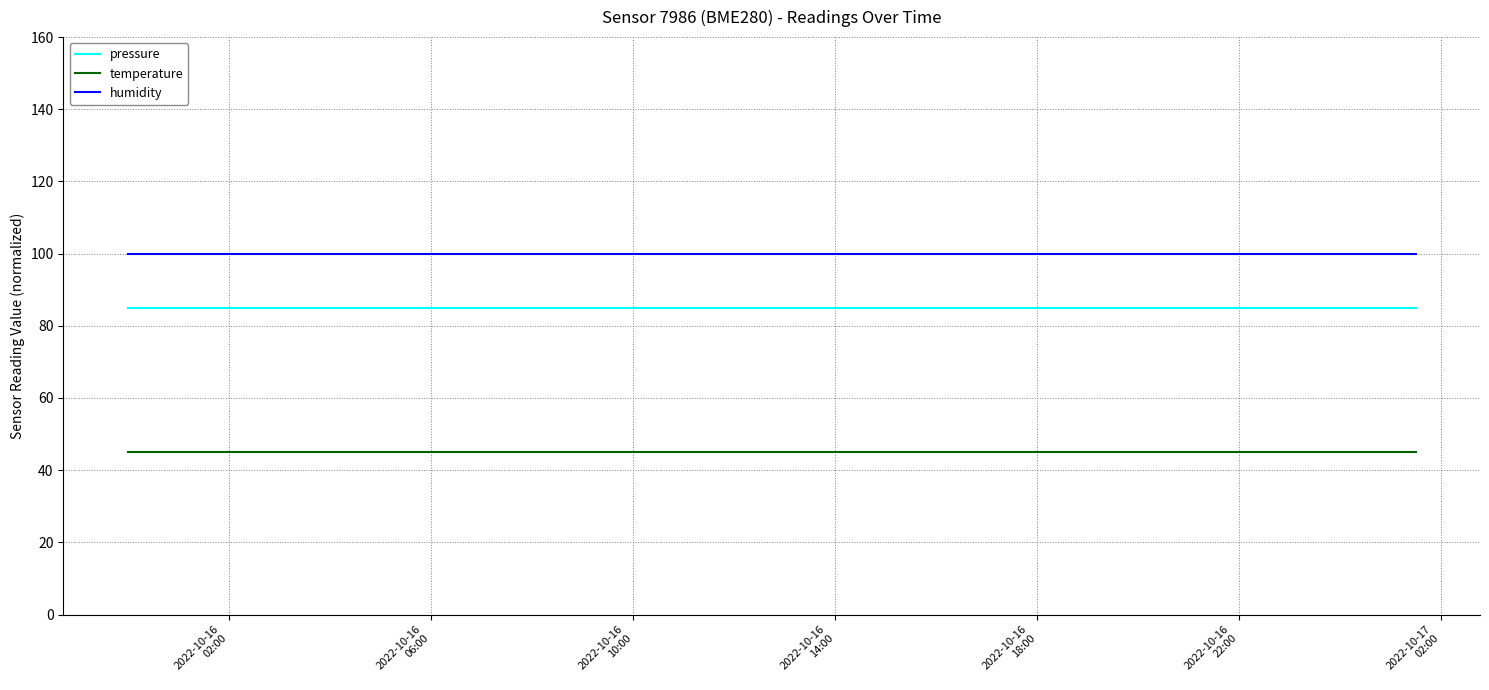

What is the sum of all humidity values?

1800